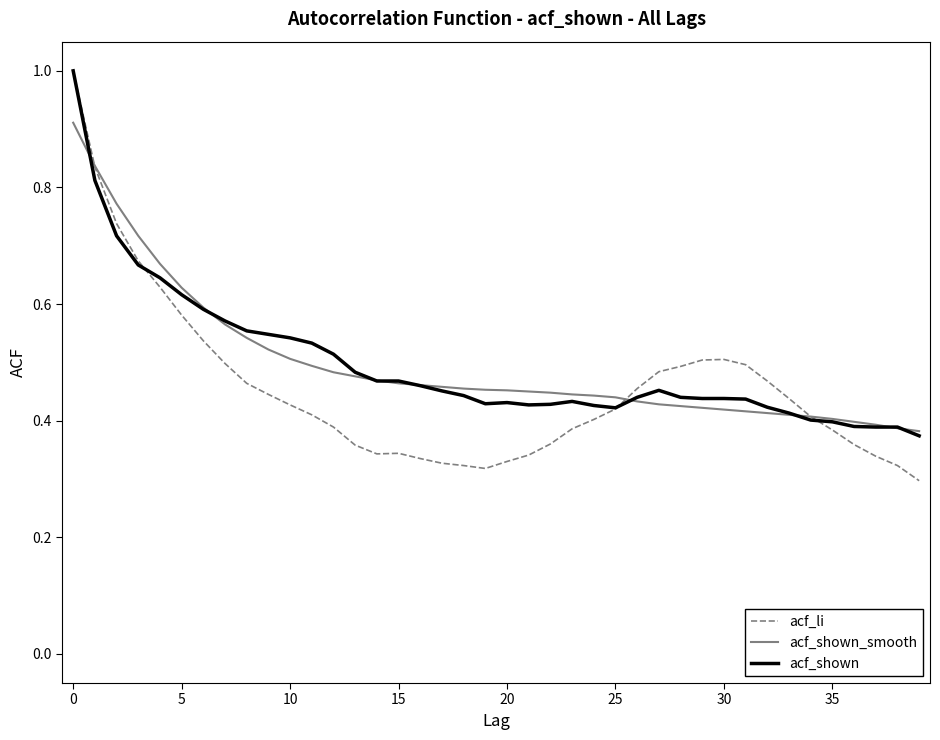

Which series has the largest range (max minus min)?

acf_li